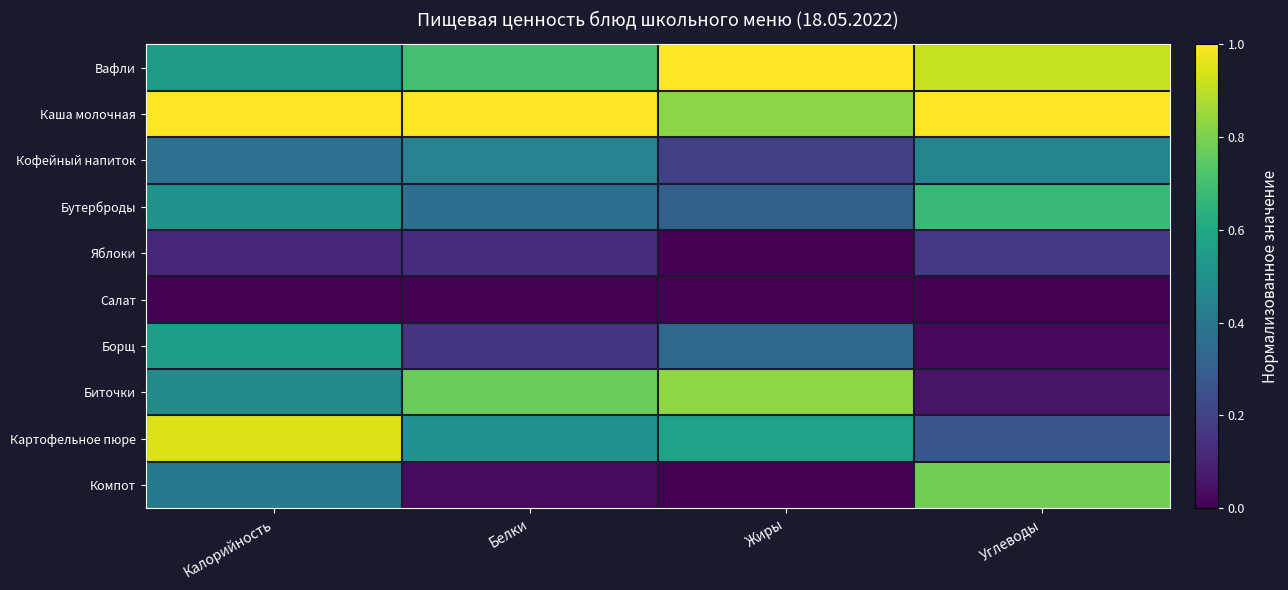

What is the total value across all series at Белки?

4.1